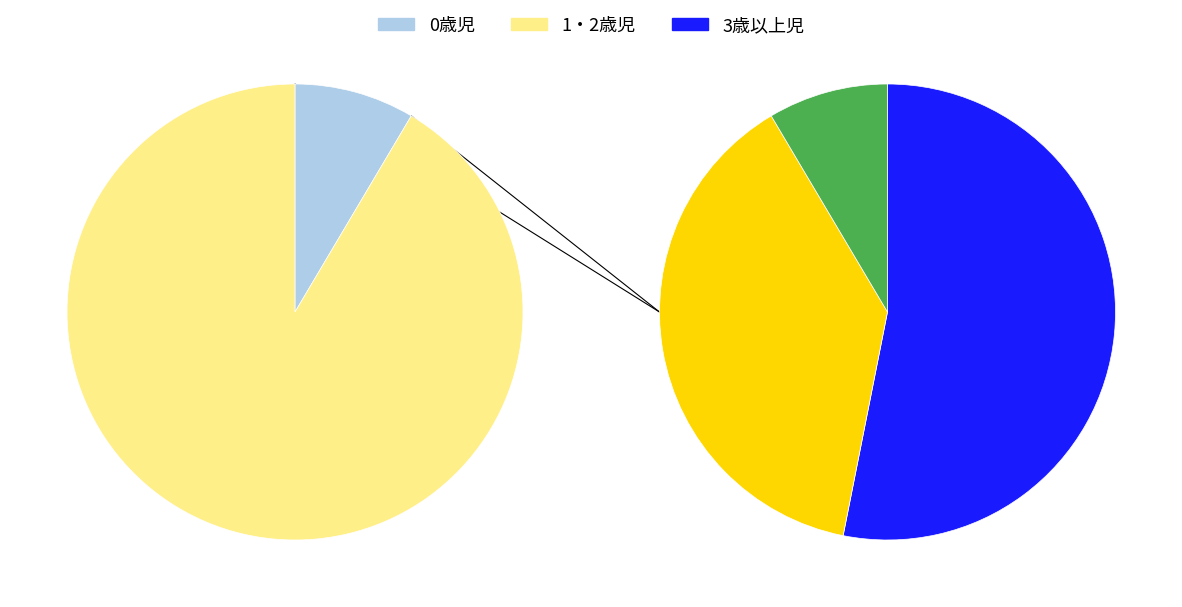

How much of the chart is everything except 0歳児?

91.5%